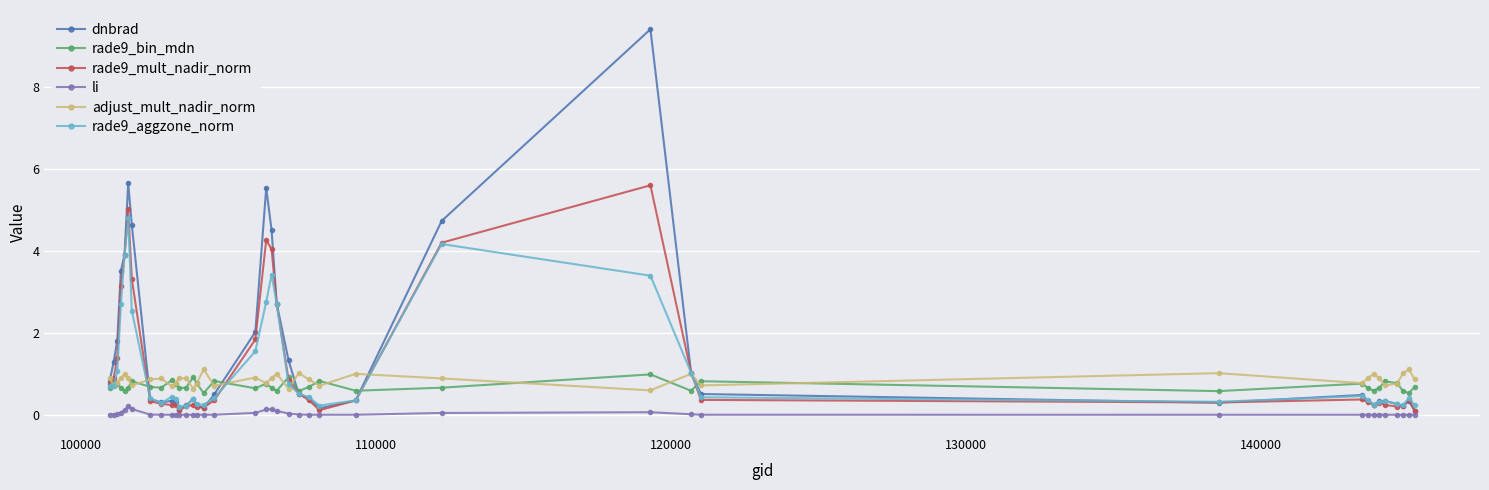

What is the value of the rade9_bin_mdn point at the 10th from the left?

0.8